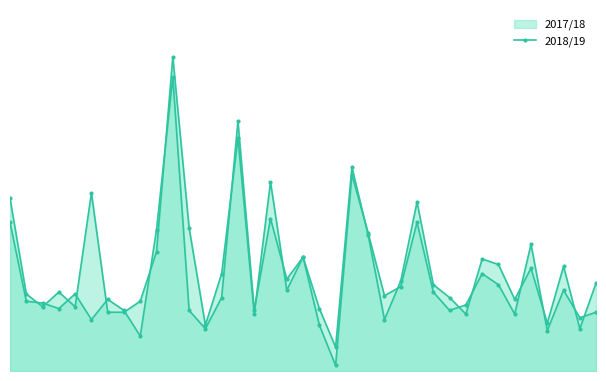

At how many categories does at least one series exceed 13?

36